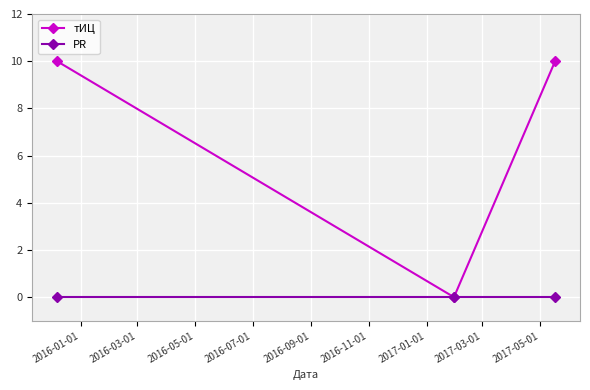

Which series has the largest range (max minus min)?

тИЦ